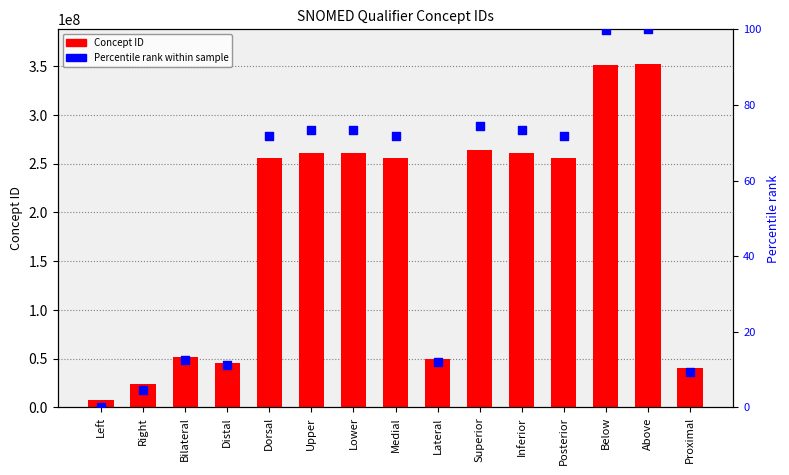

What are all the series names shown in the legend?

Concept ID, Percentile rank